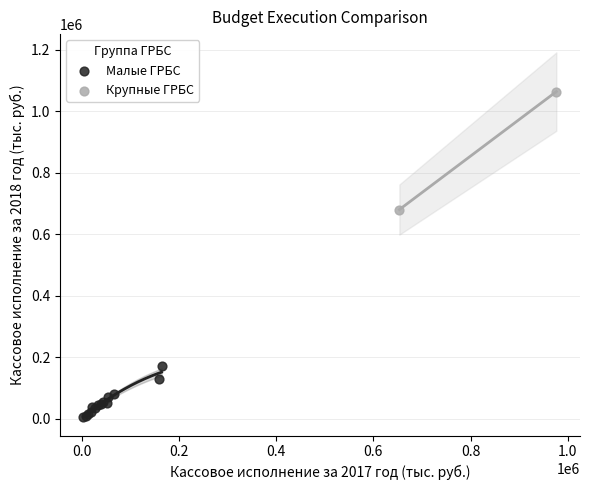

What are all the series names shown in the legend?

Малые ГРБС, Крупные ГРБС